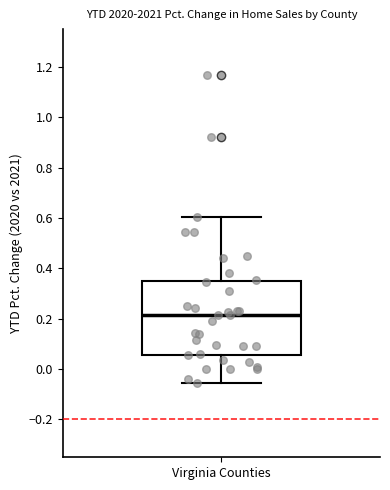

Read this box plot against the y-axis: the position of the median line, the range covered by the box, and the ends of both whiskers. The values are not printed on the chart, so give them approximately, as read against the axis.

median 0.22, box 0.06 to 0.34, whiskers -0.06 to 0.60